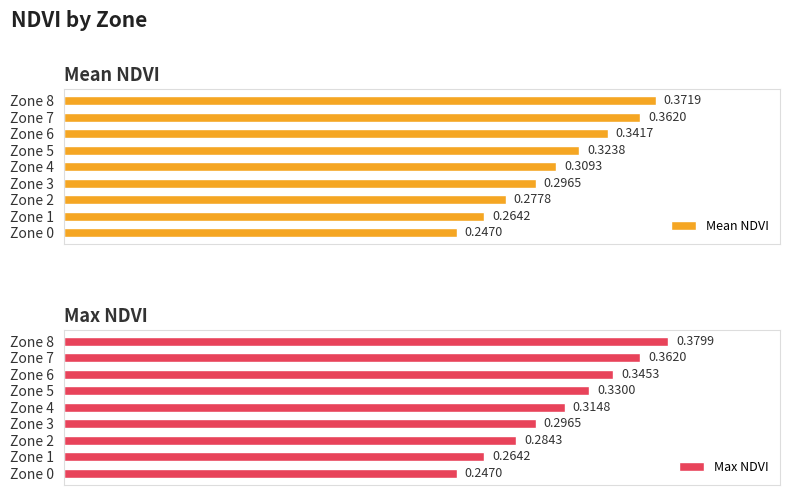

Reading left to right, list all the values displayed in this chart.

Mean NDVI: 0.2	0.3	0.3	0.3	0.3	0.3	0.3	0.4	0.4
Max NDVI: 0.2	0.3	0.3	0.3	0.3	0.3	0.3	0.4	0.4